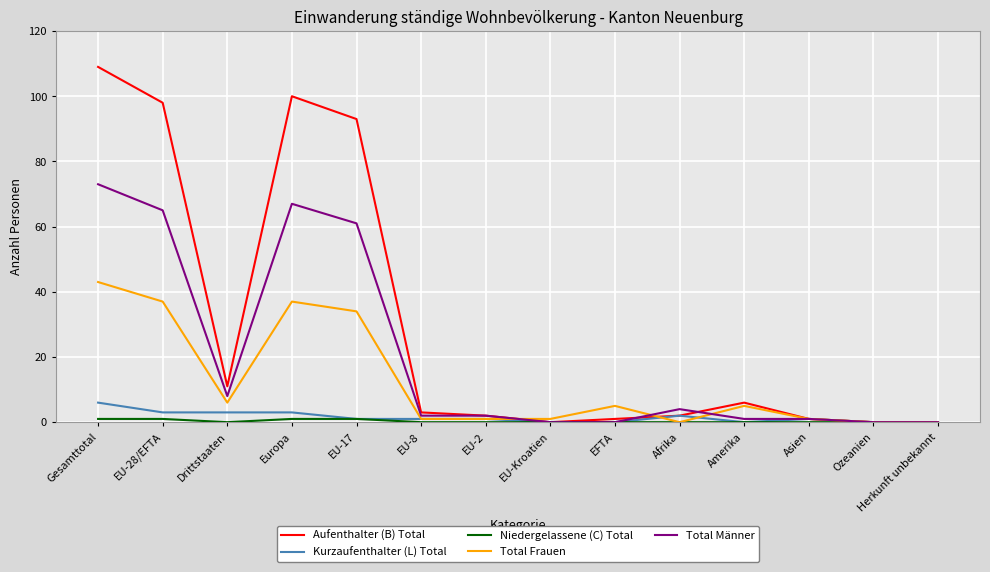

Where is Aufenthalter (B) Total nearest to the value 54?

EU-17